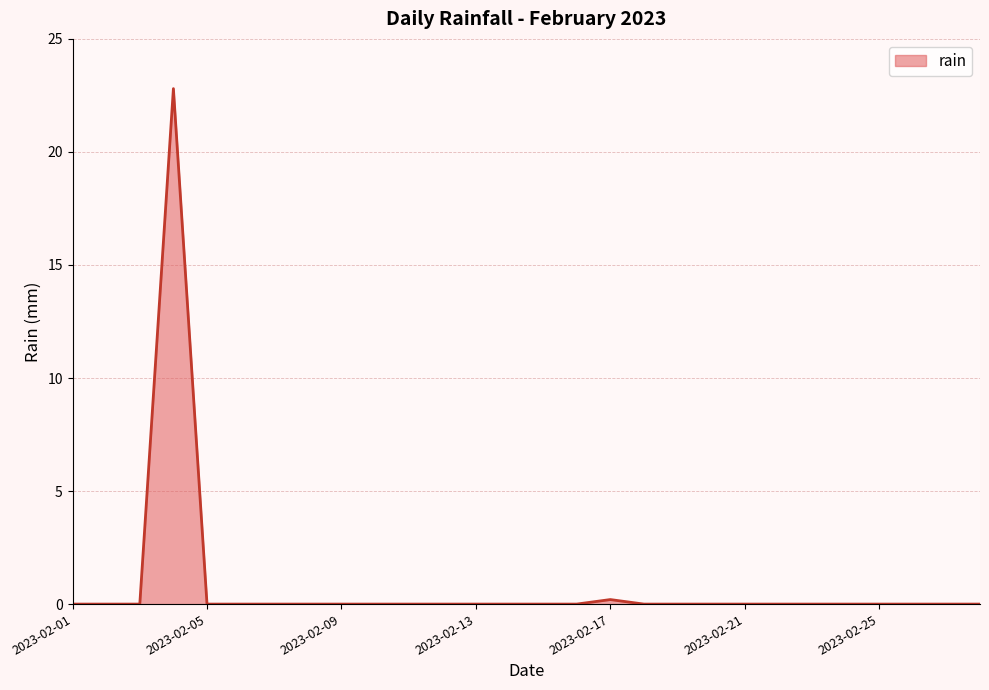

What is the greatest value displayed?

22.8